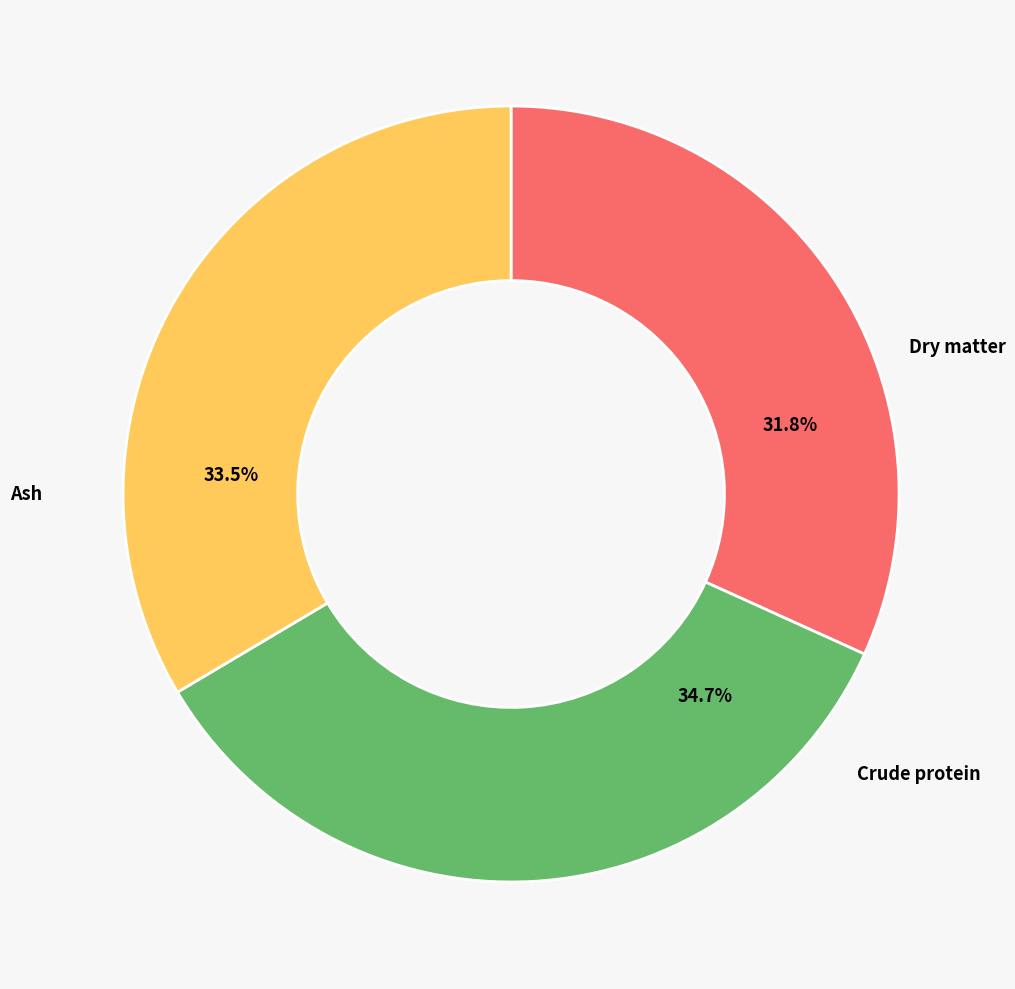

Is the sum of Crude protein and Ash greater than half?

Yes